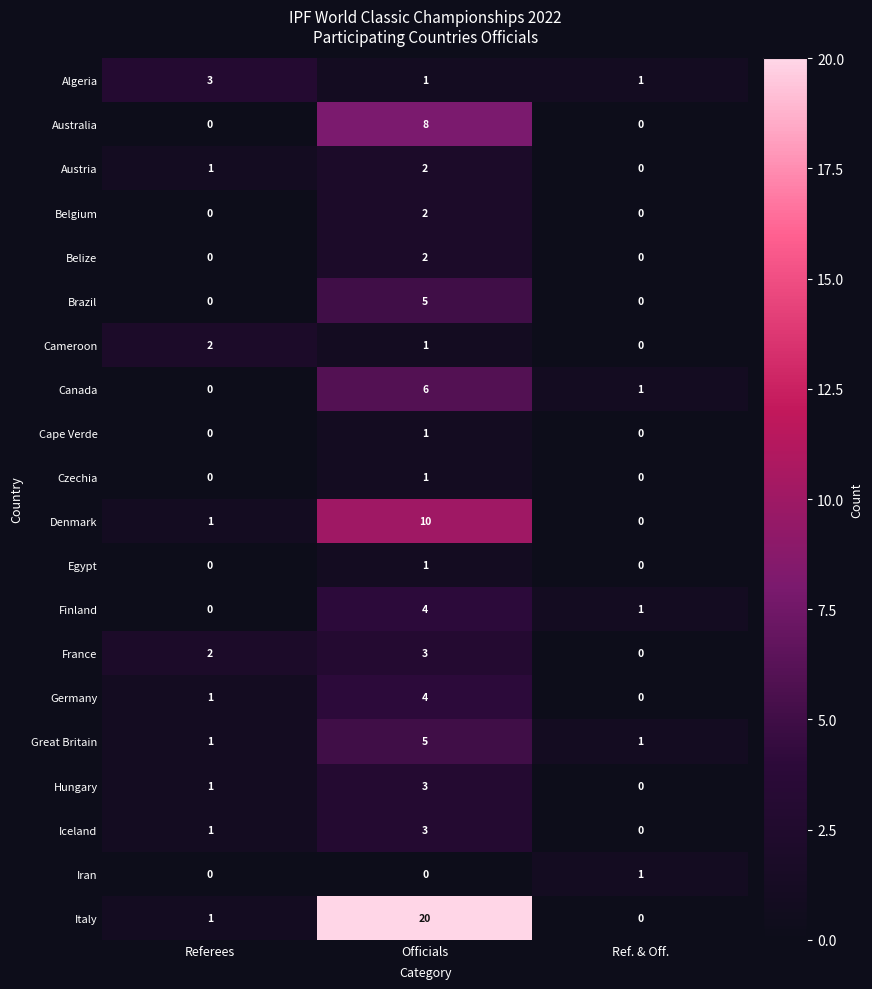

How many data points does each series have?

3